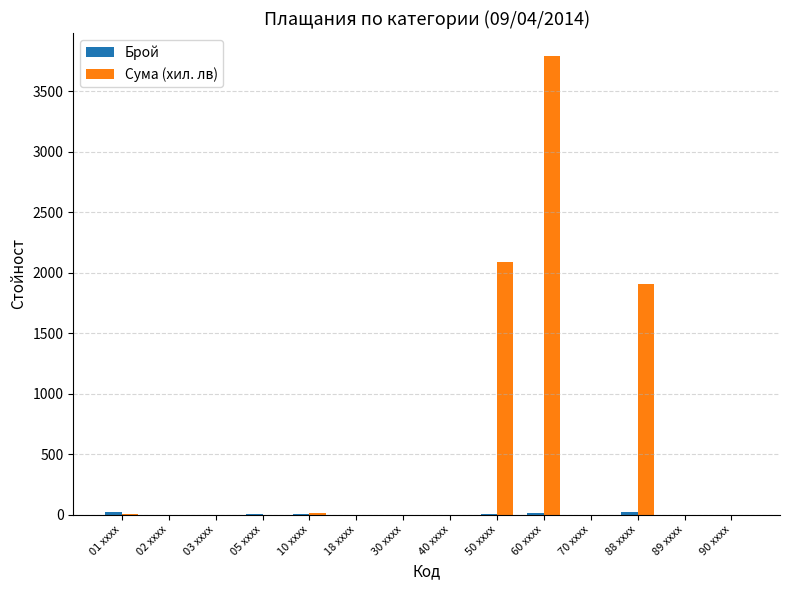

What is the maximum value shown in the chart?

3792.7